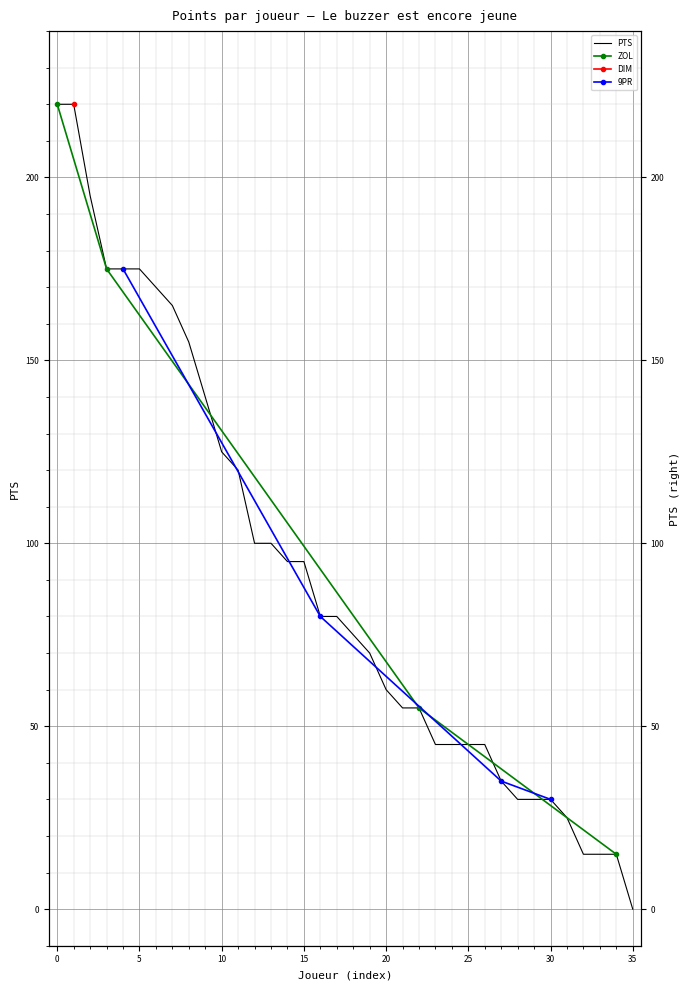

What is the value of the 15th point from the left?

95